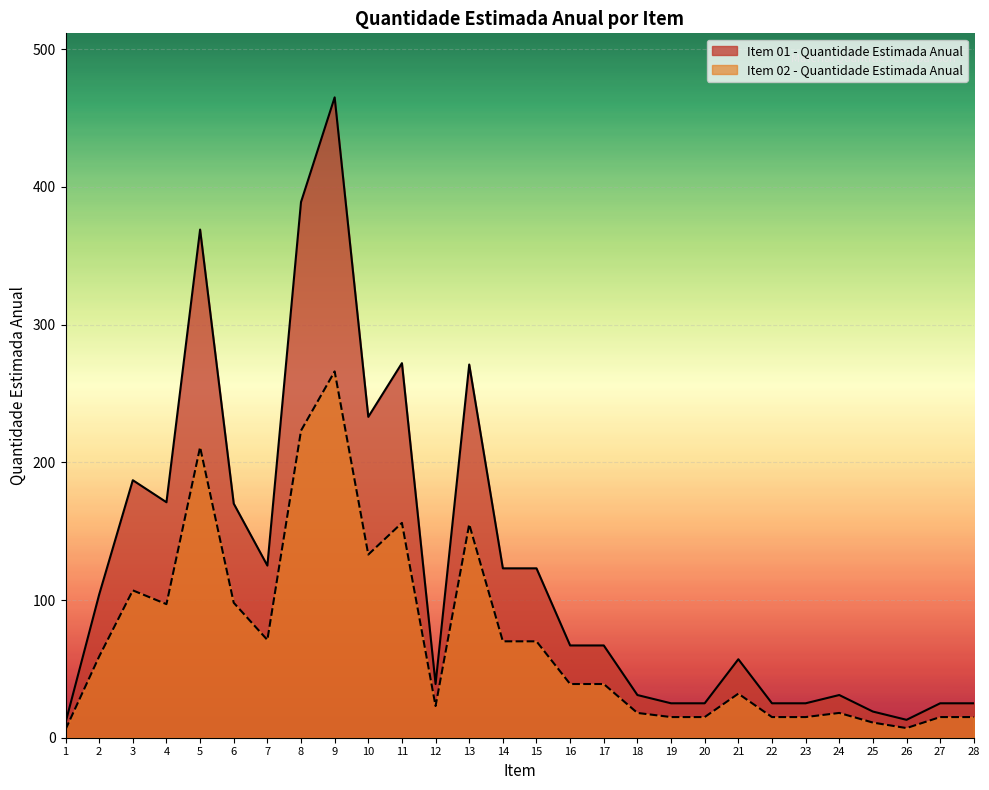

Rank the series at 20 from lowest to highest value.

Item 02 - Quantidade Estimada Anual, Item 01 - Quantidade Estimada Anual